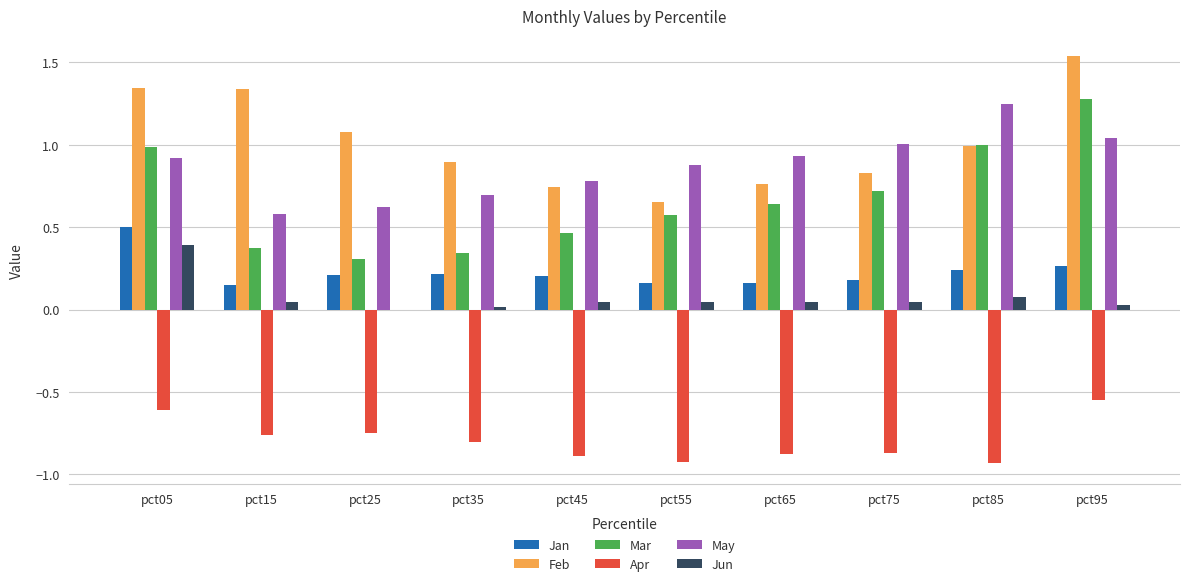

What is the sum of all May values?

8.7